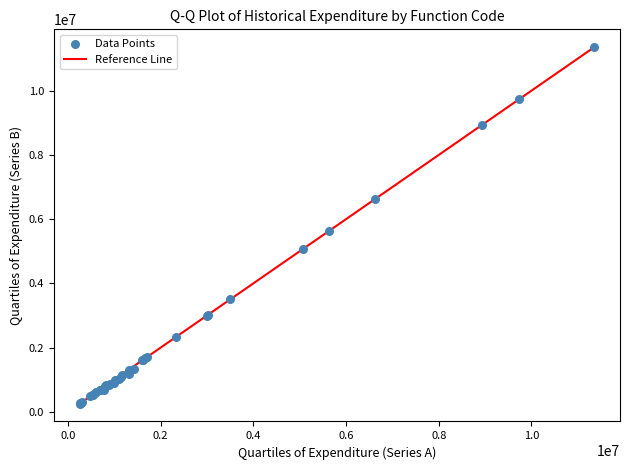

What Y value in the scatter plot is closest to 5804680?

5624226.0